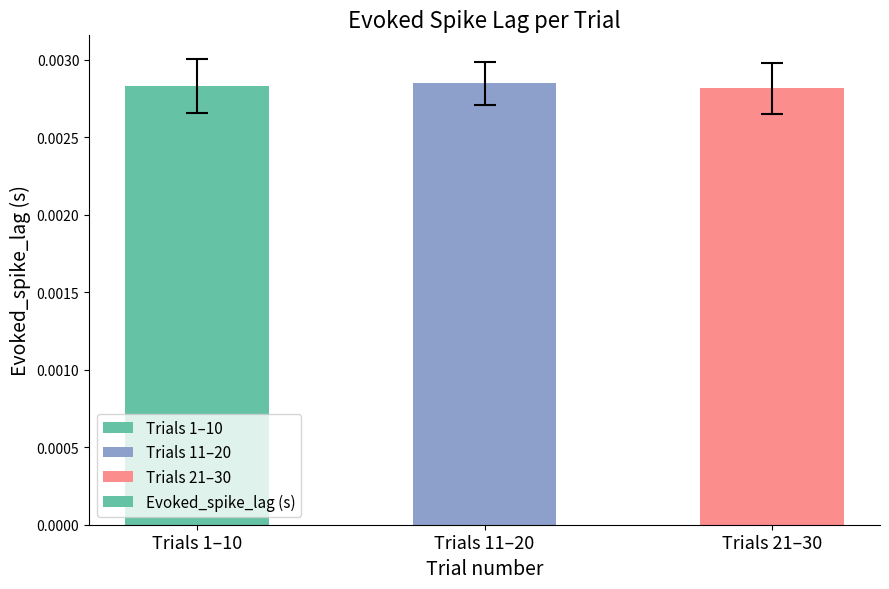

What is the label of the 1st bar from the right?

Trials 21–30